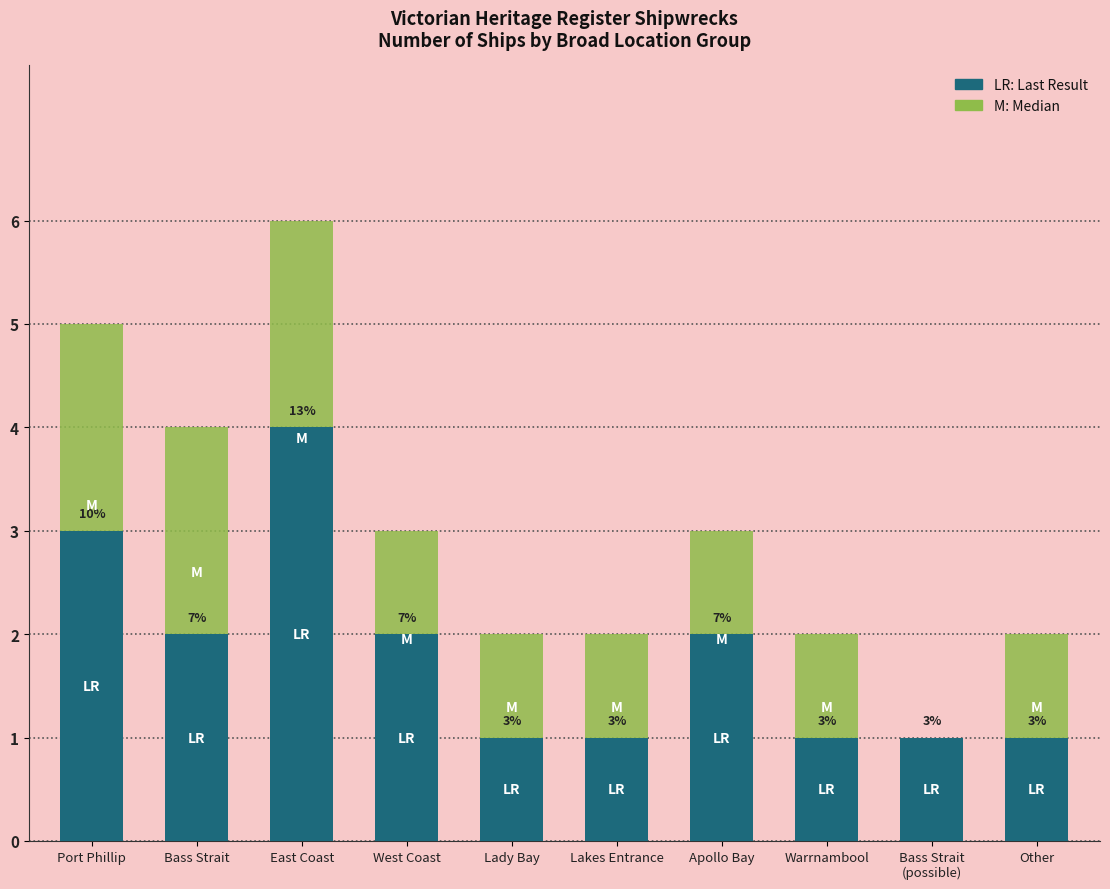

Reading left to right, transcribe all the data shown in this chart.

LR: Port Phillip=3	Bass Strait=2	East Coast=4	West Coast=2	Lady Bay=1	Lakes Entrance=1	Apollo Bay=2	Warrnambool=1	Bass Strait
(possible)=1	Other=1
M: Port Phillip=5	Bass Strait=4	East Coast=6	West Coast=3	Lady Bay=2	Lakes Entrance=2	Apollo Bay=3	Warrnambool=2	Bass Strait
(possible)=1	Other=2